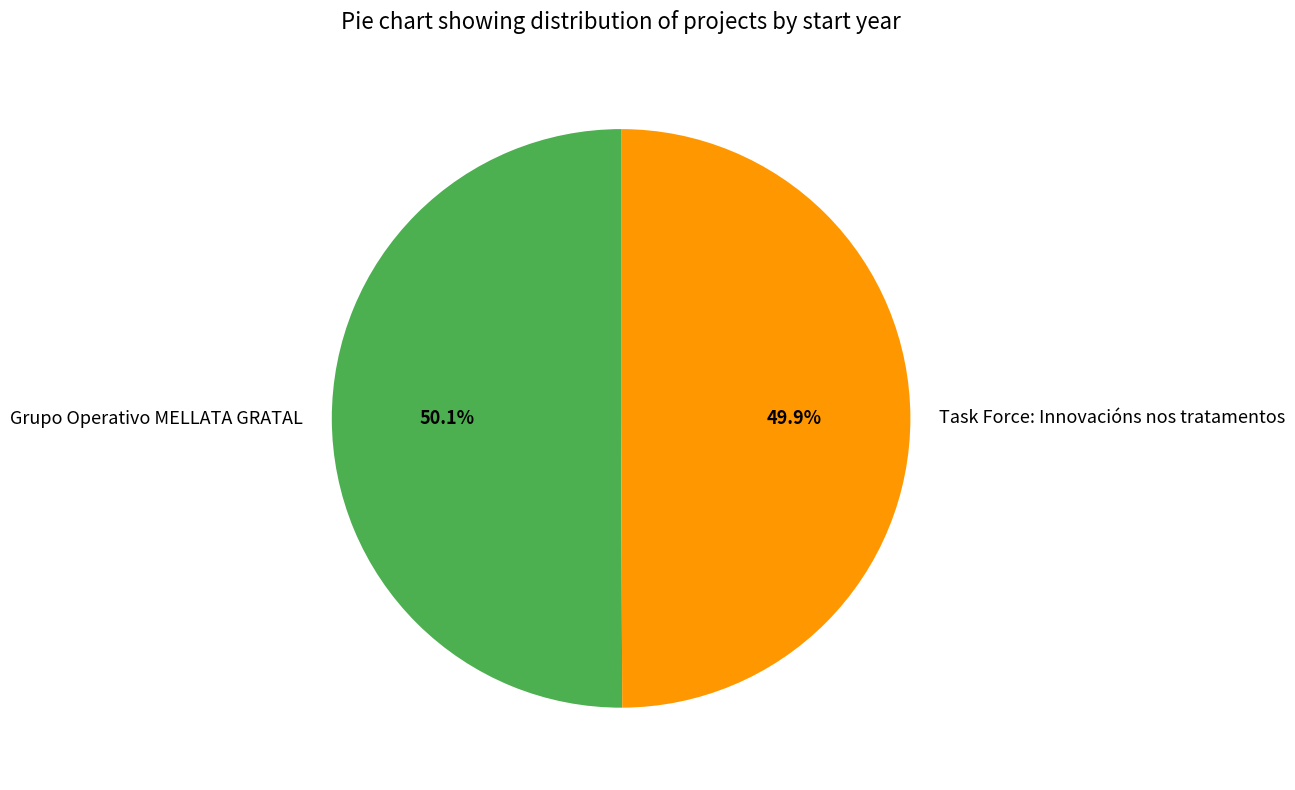

To the nearest percent, what portion does Task Force: Innovacións nos tratamentos represent?

50%